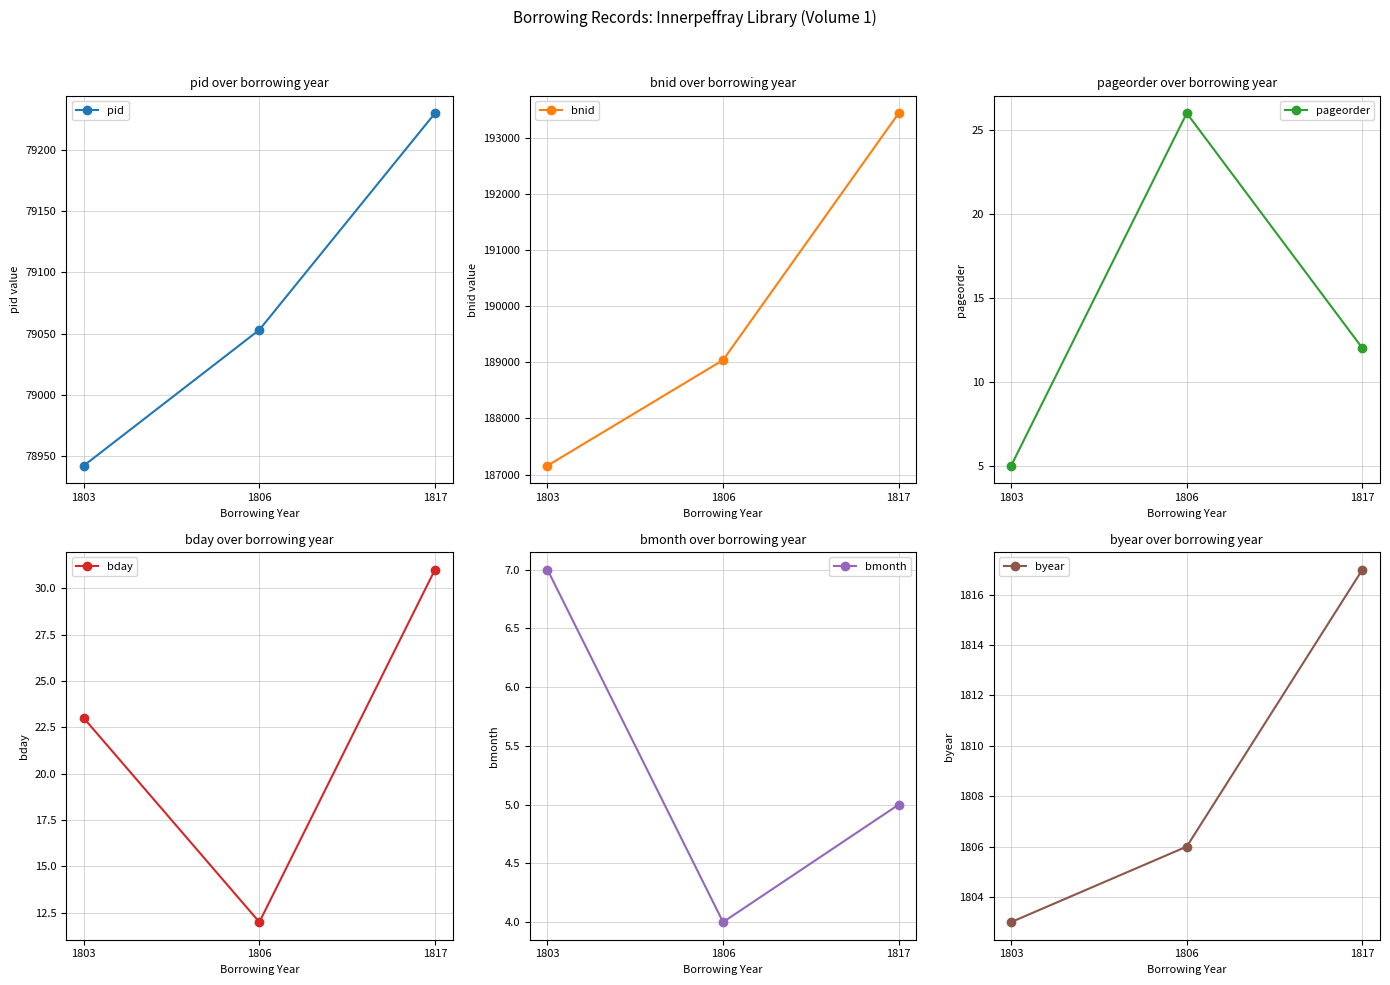

Does the chart display data point markers on the line(s)?

Yes